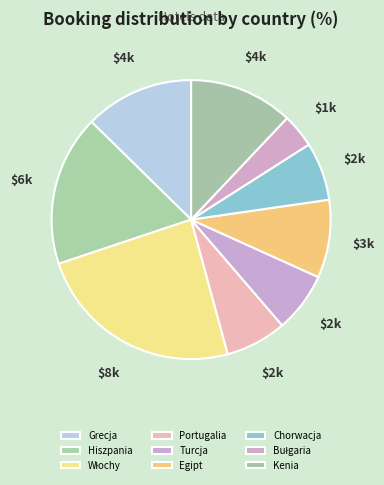

Combined, do Chorwacja and Włochy account for over 50%?

No